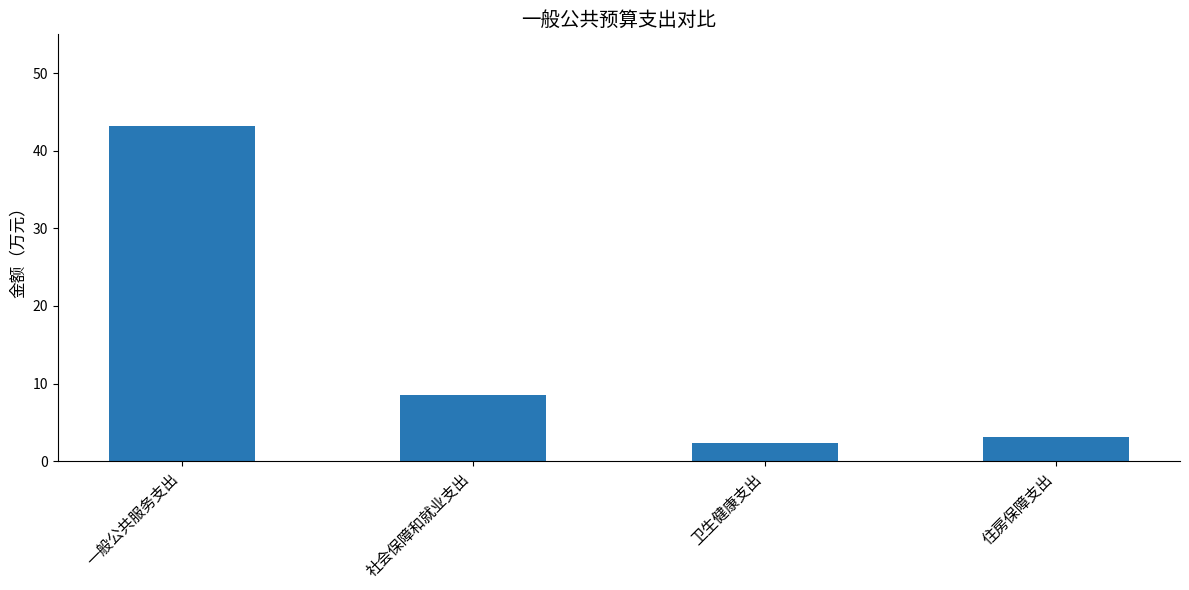

What is the difference between the maximum and minimum values?

40.9